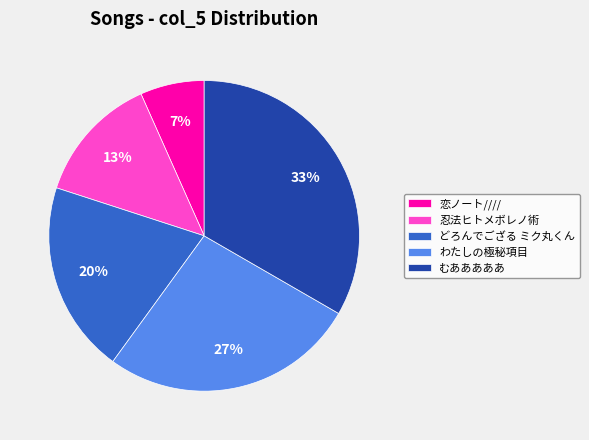

What is the largest slice in the pie chart?

むあああああ